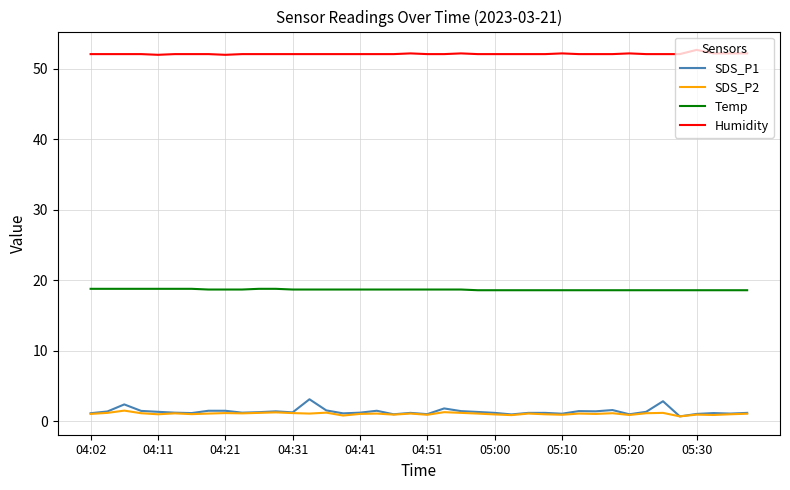

What is the maximum value for SDS_P1?

3.1